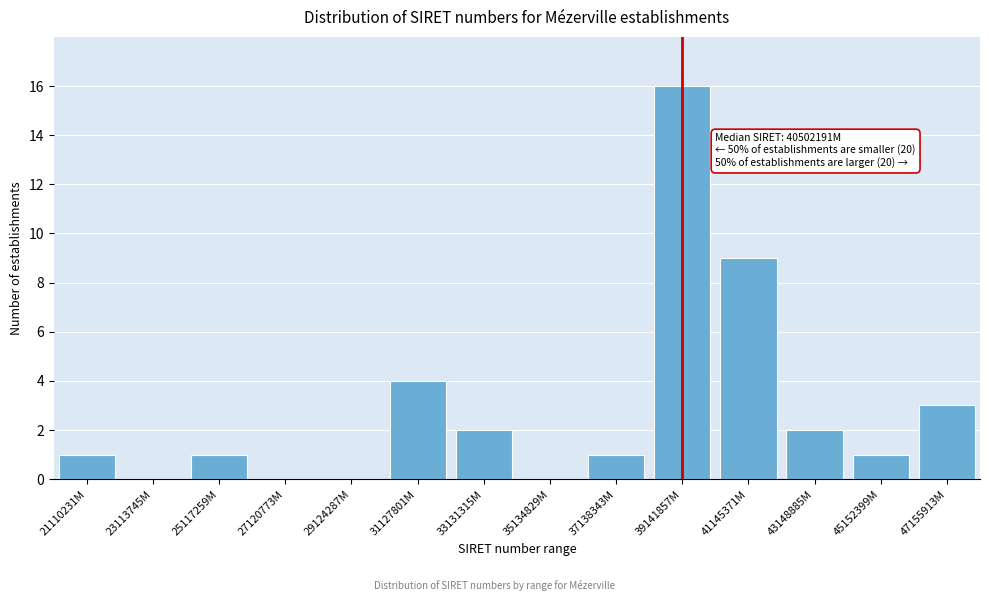

Reading left to right, what are all the values shown in this chart?

21110231M=1	23113745M=0	25117259M=1	27120773M=0	29124287M=0	31127801M=4	33131315M=2	35134829M=0	37138343M=1	39141857M=16	41145371M=9	43148885M=2	45152399M=1	47155913M=3